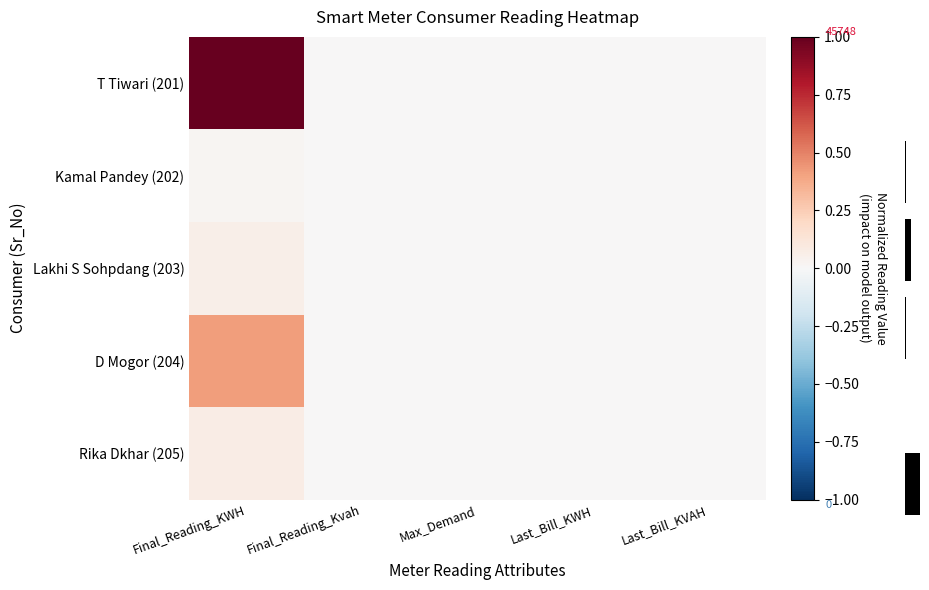

What is the approximate value of D Mogor (204) at Final_Reading_KWH?

0.4